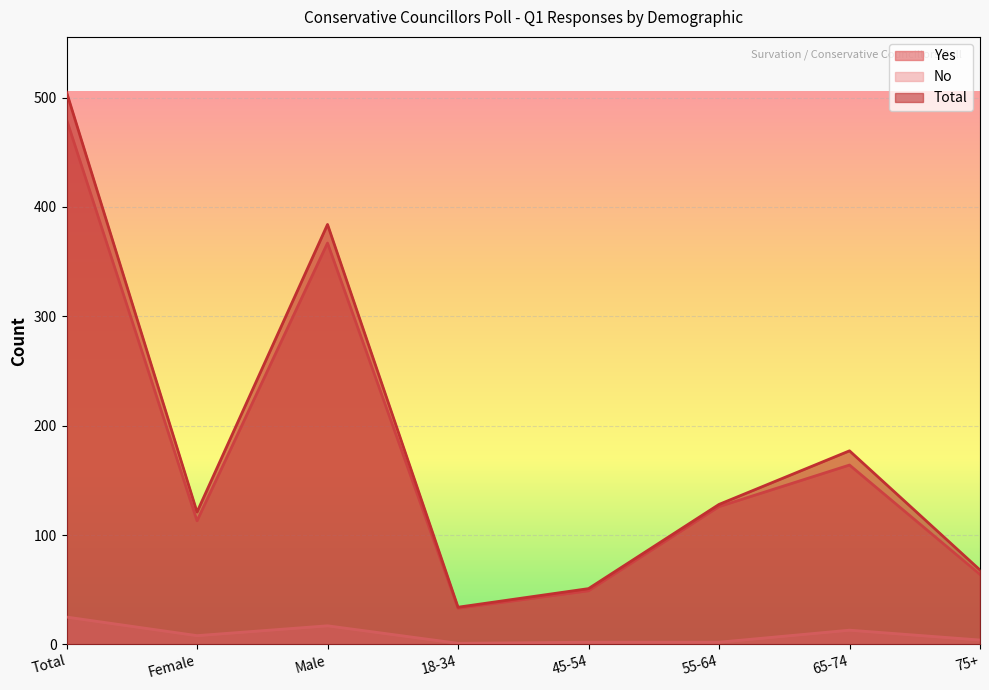

Is the value of Total at Total greater than the value of No at 45-54?

Yes